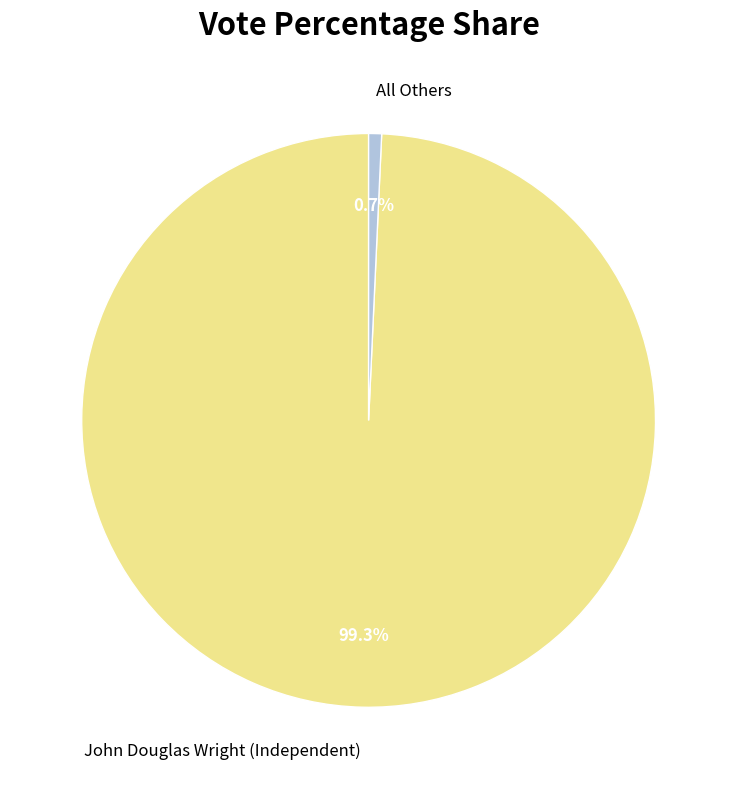

Combined, what portion of the pie is All Others and John Douglas Wright (Independent)?

100.0%